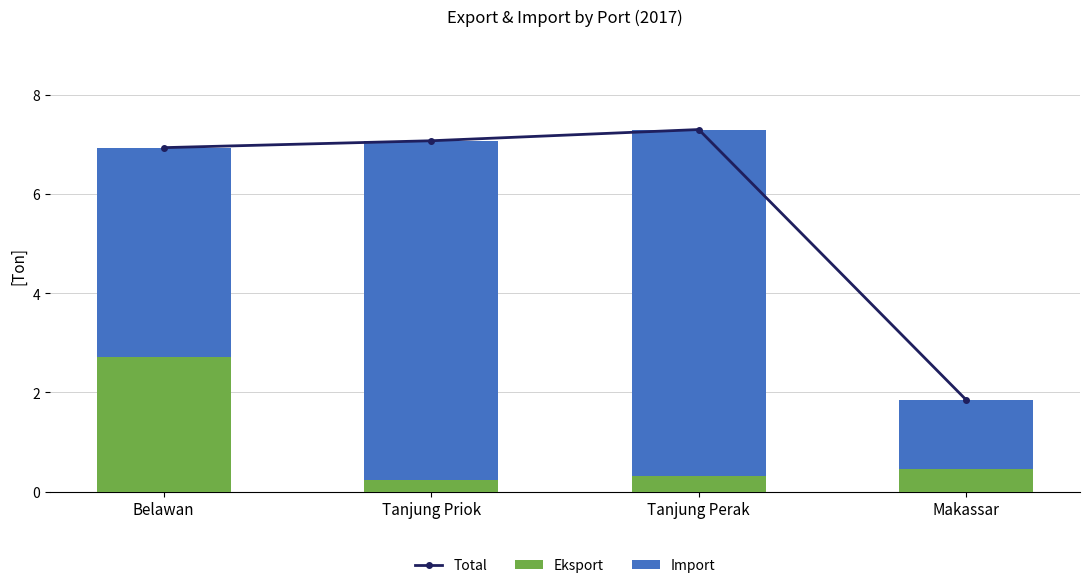

Between Belawan and Tanjung Priok, which series saw the biggest shift?

Import